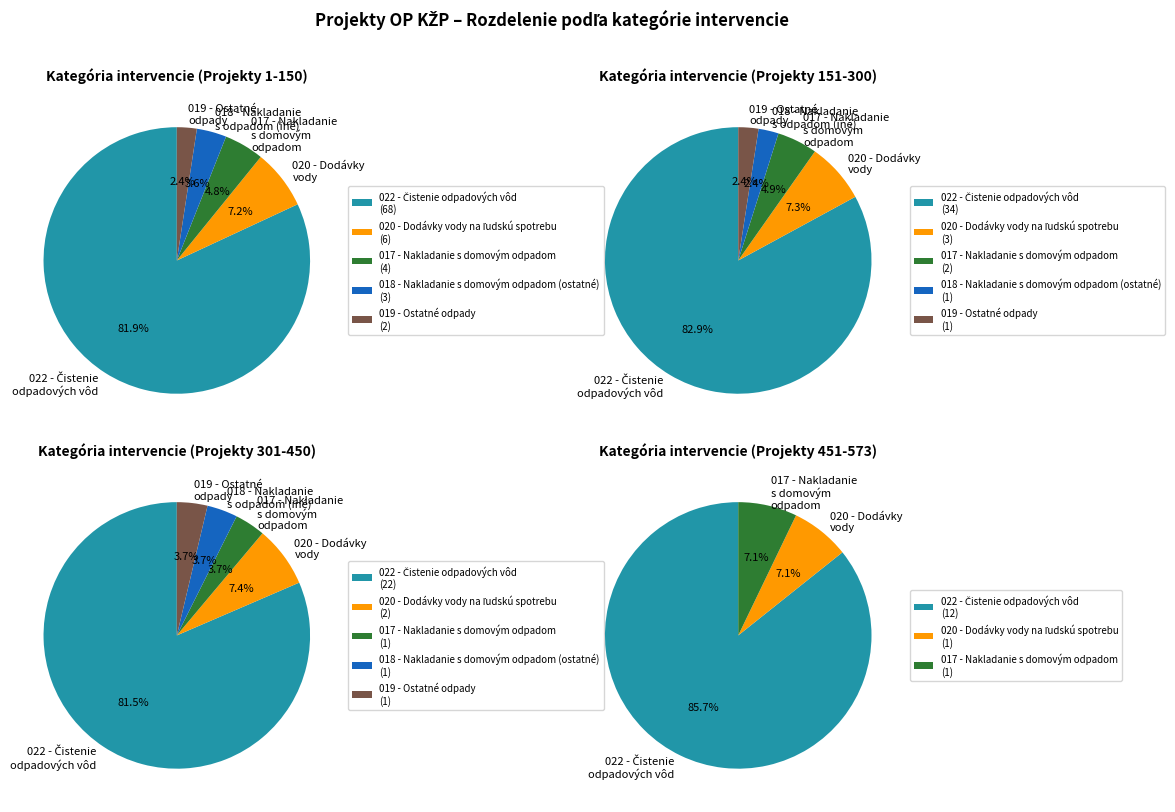

Which category has the biggest portion of the pie?

022 - Čistenie odpadových vôd